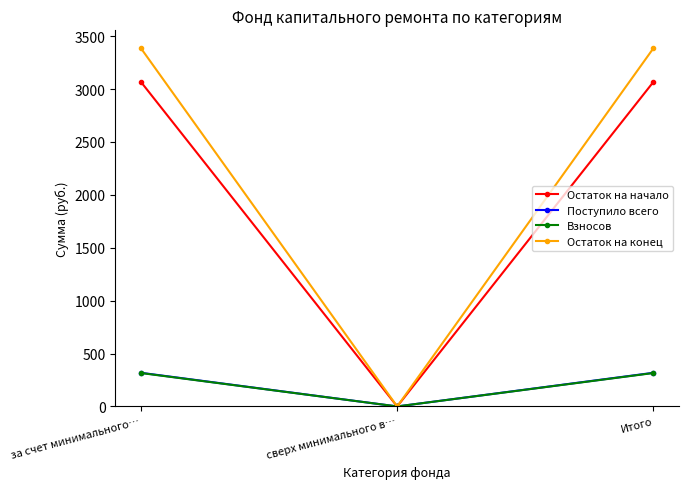

What is the average value of the Остаток на начало series?

2045.3